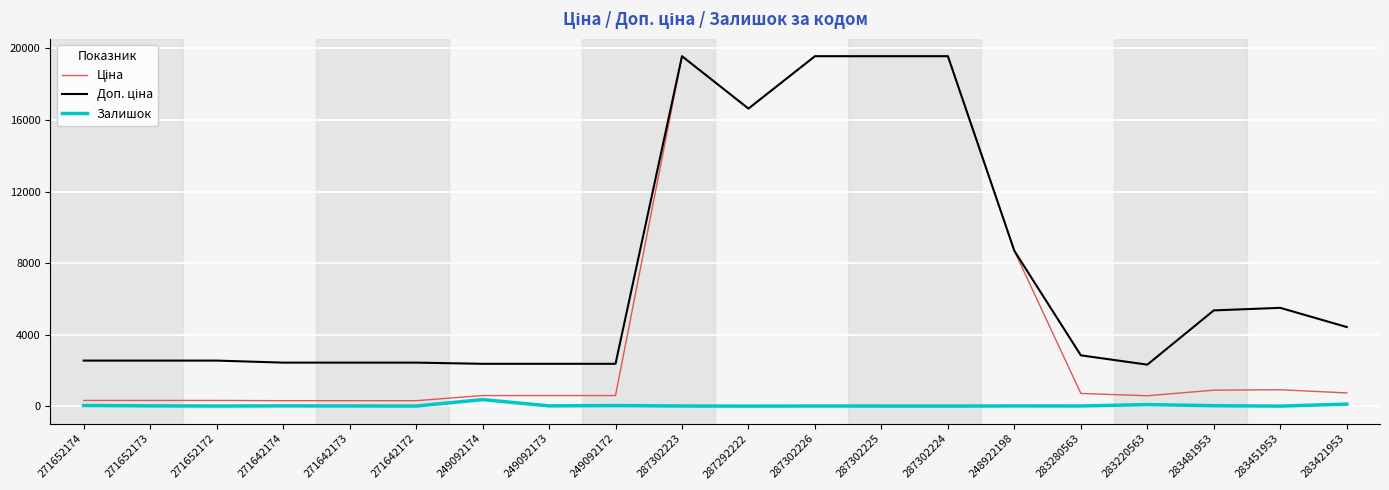

Which series has the largest total across all categories?

Доп. ціна